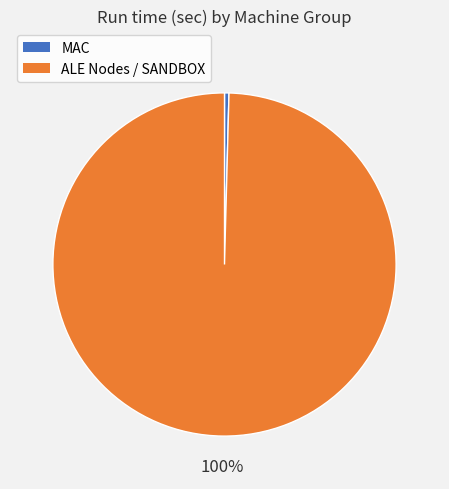

Does any single category account for the majority?

Yes